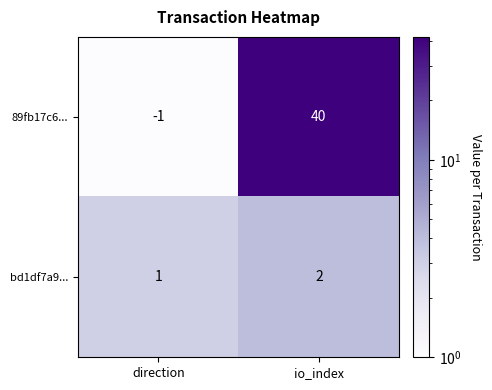

Which series has the largest total across all categories?

89fb17c6...